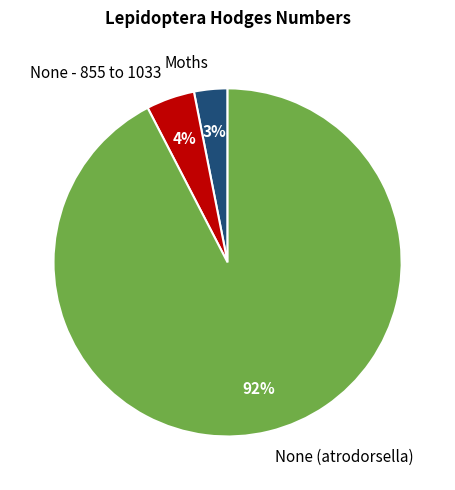

What percentage is the None - 855 to 1033 slice, to the nearest percent?

4%